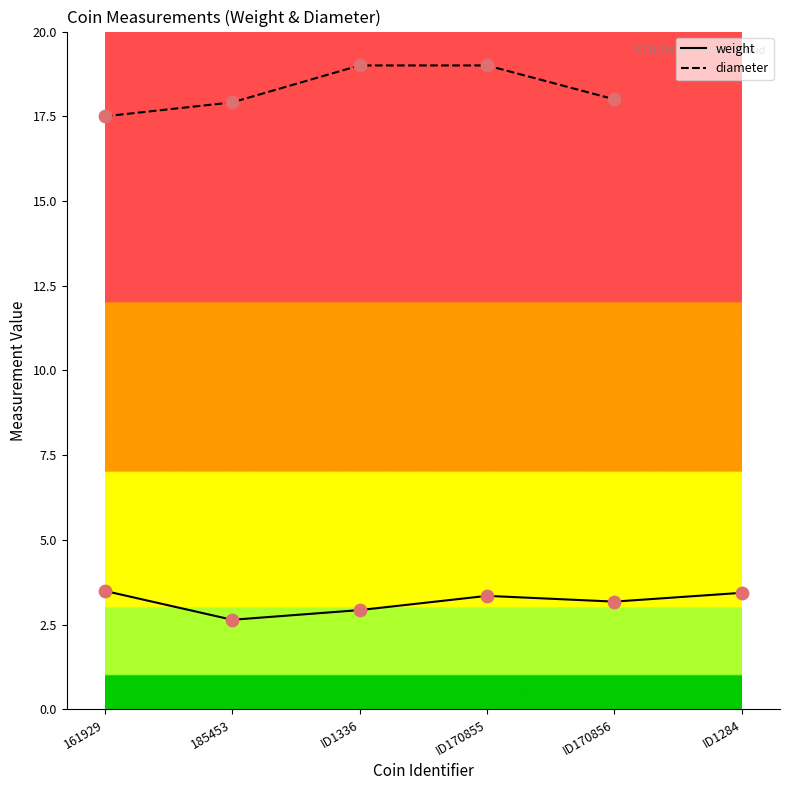

What is the ratio of the value at ID1336 to the value at ID170856?

0.9